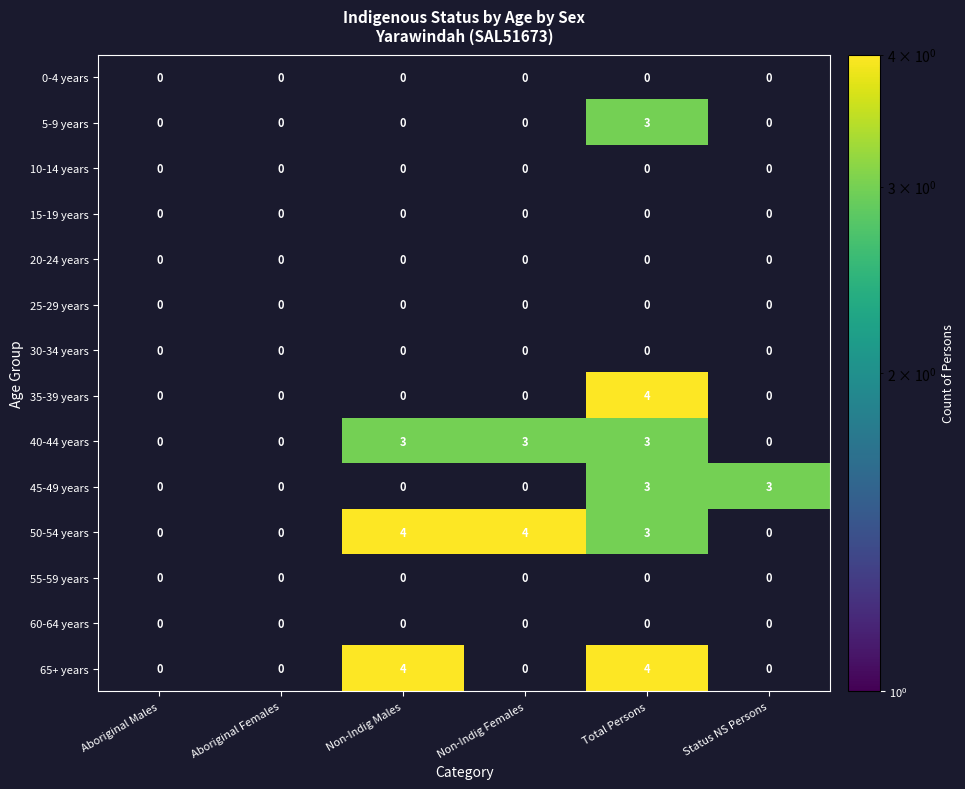

At how many categories does at least one series exceed 2?

4